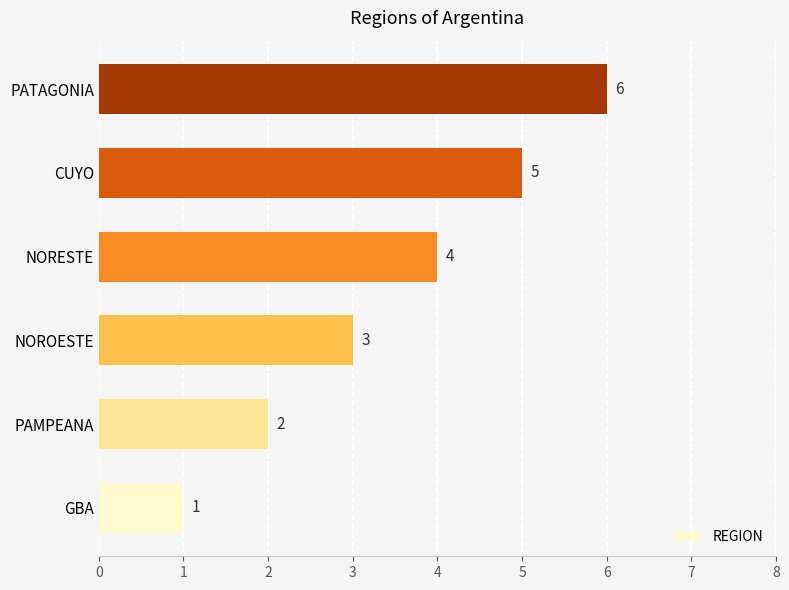

How many bars are there in total?

6